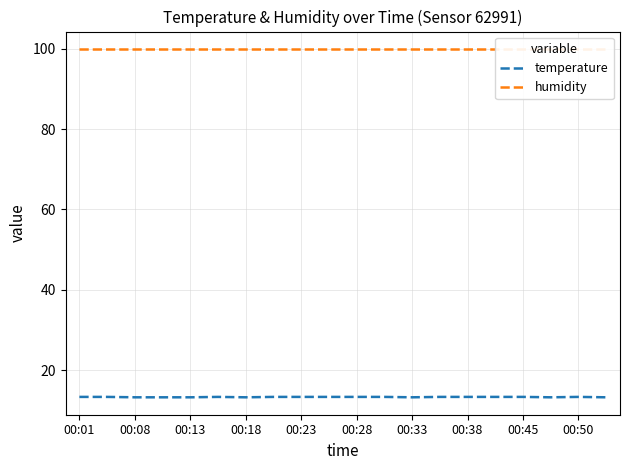

Is it true that temperature equals 13.4 at 00:50?

True